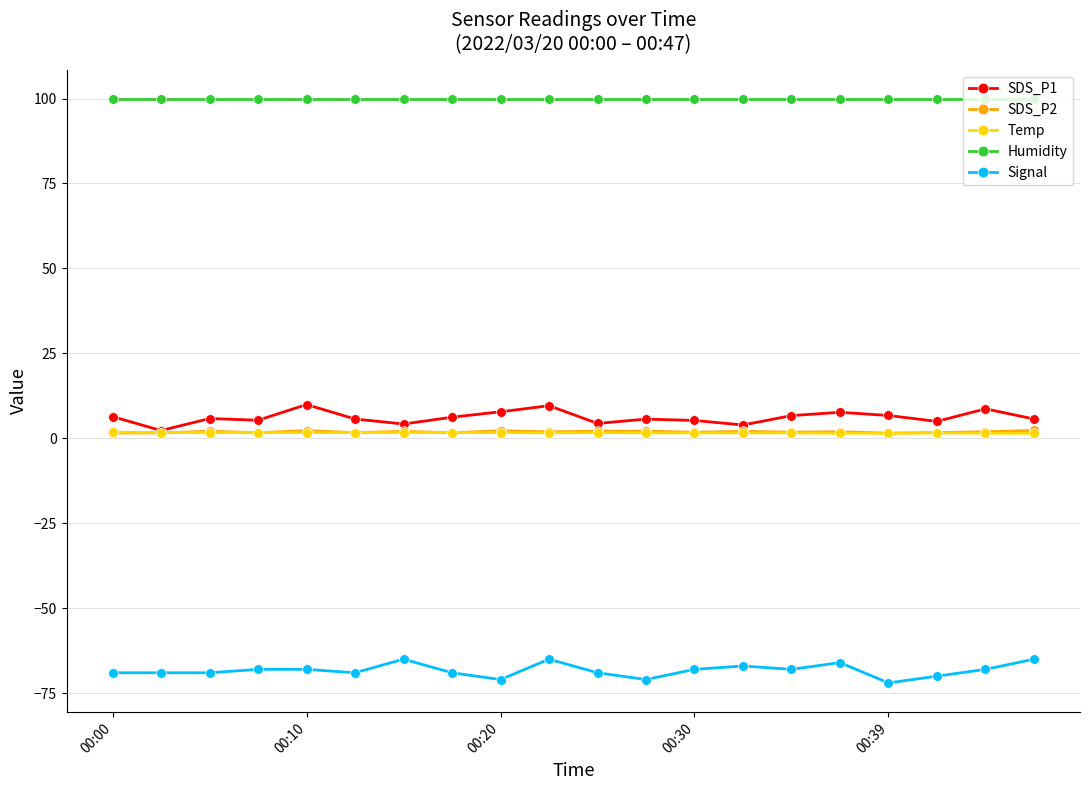

Count the number of data series in this chart.

5